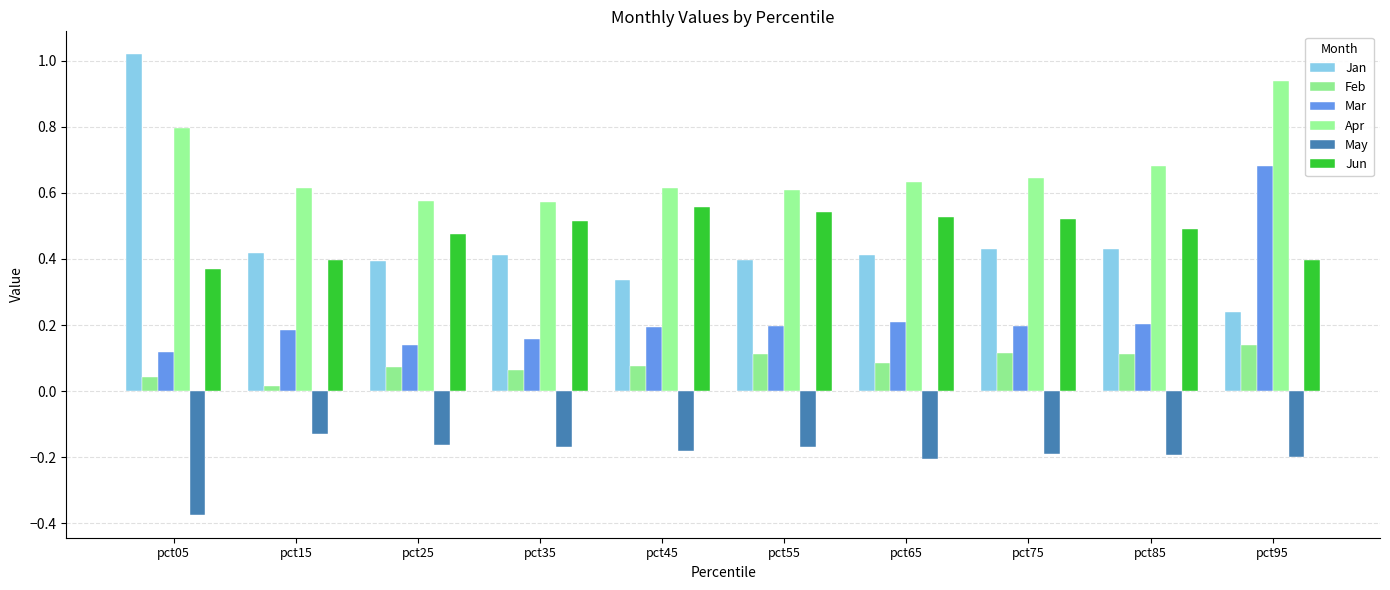

Does the chart contain stacked bars?

No